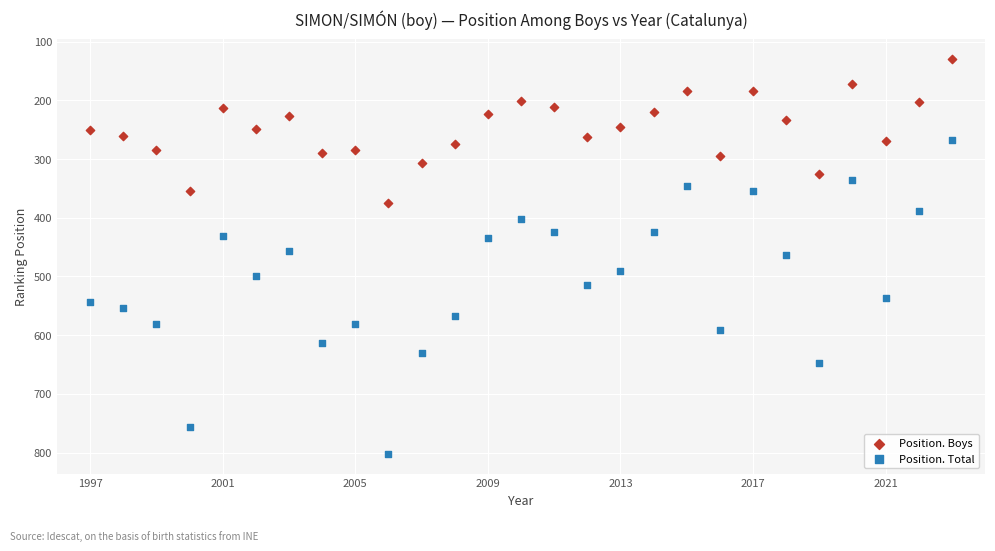

What are all the series names shown in the legend?

Position. Boys, Position. Total